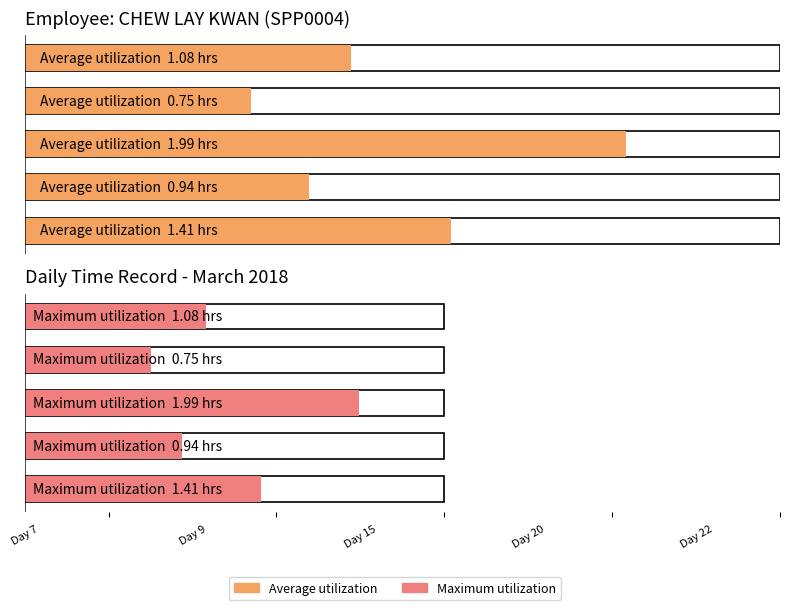

Which label corresponds to the smallest value in the chart?

Day 20